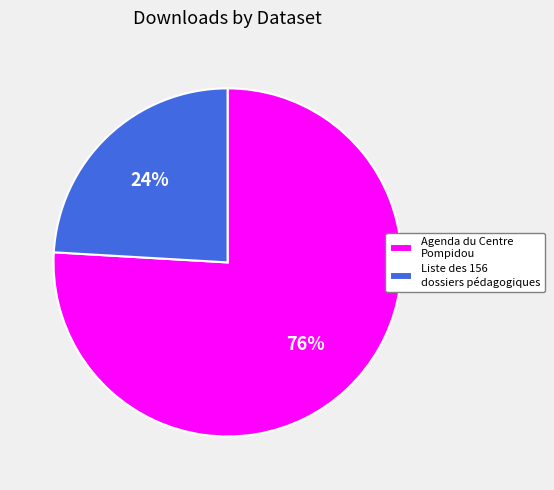

Does any single category account for the majority?

Yes